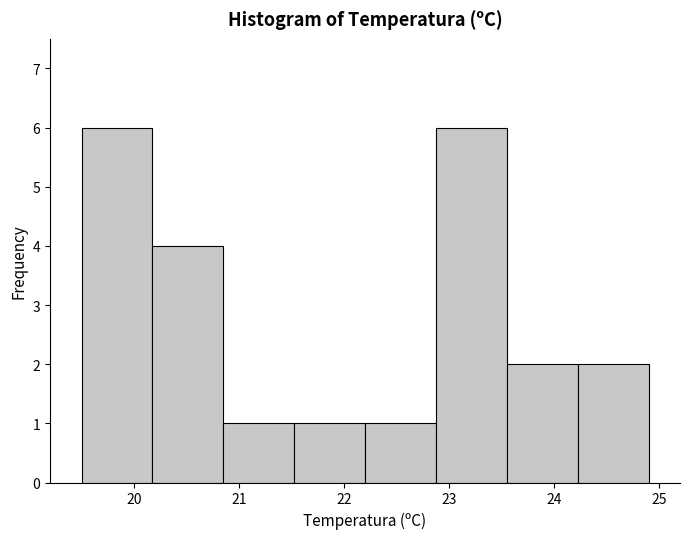

Reading left to right, transcribe this chart: for each bar, give the range it covers on the x-axis and its height. Neither the bar edges nor the heights are printed on the chart, so give them approximately, as read against the axes.

19.5 to 20.2: 6
20.2 to 20.9: 4
20.9 to 21.5: 1
21.5 to 22.2: 1
22.2 to 22.9: 1
22.9 to 23.6: 6
23.6 to 24.2: 2
24.2 to 24.9: 2